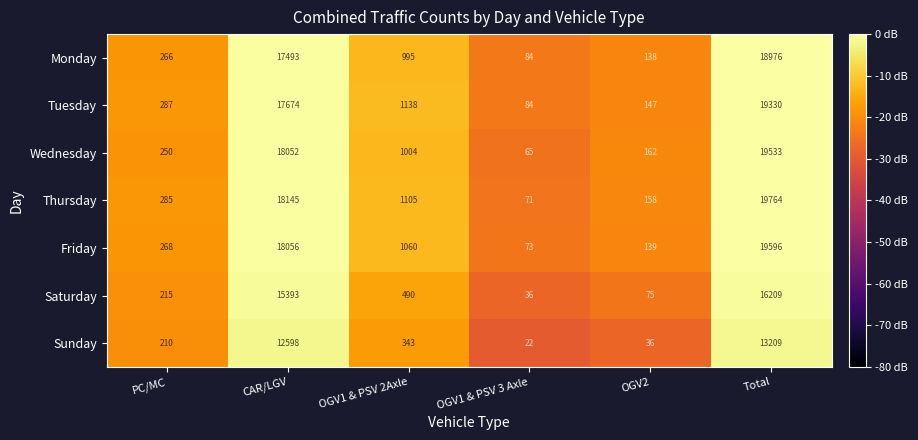

Between OGV1 & PSV 2Axle and OGV1 & PSV 3 Axle, which series saw the biggest shift?

Tuesday